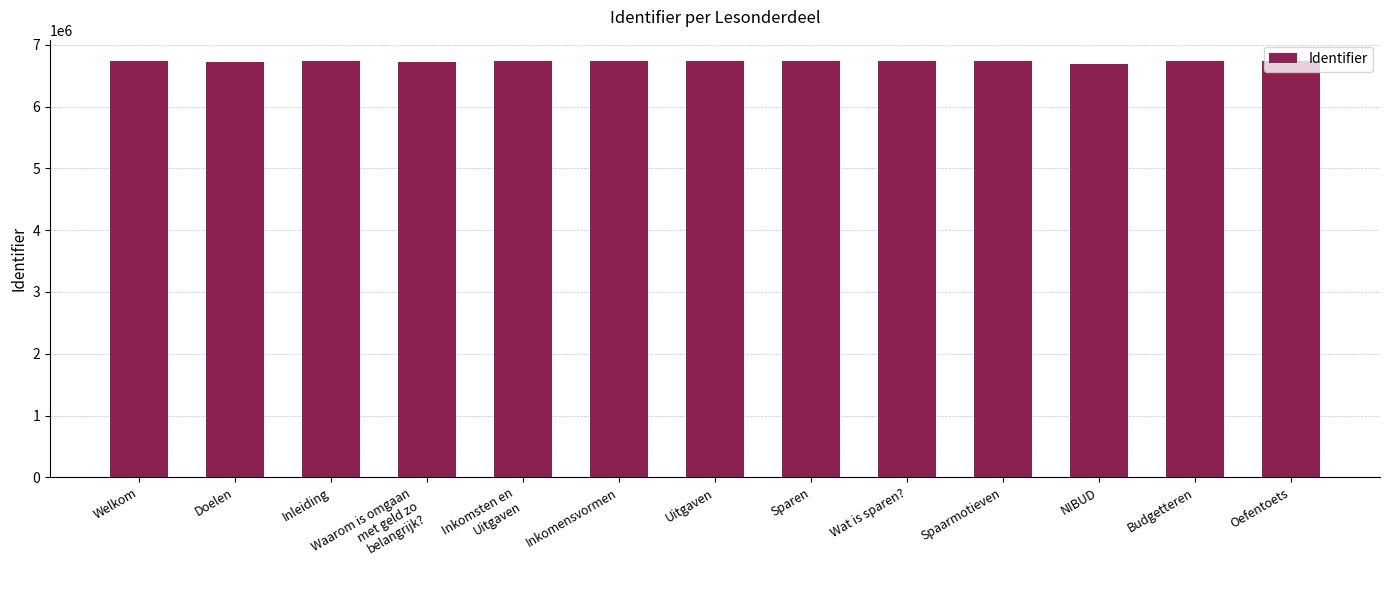

Count the number of data series in this chart.

1